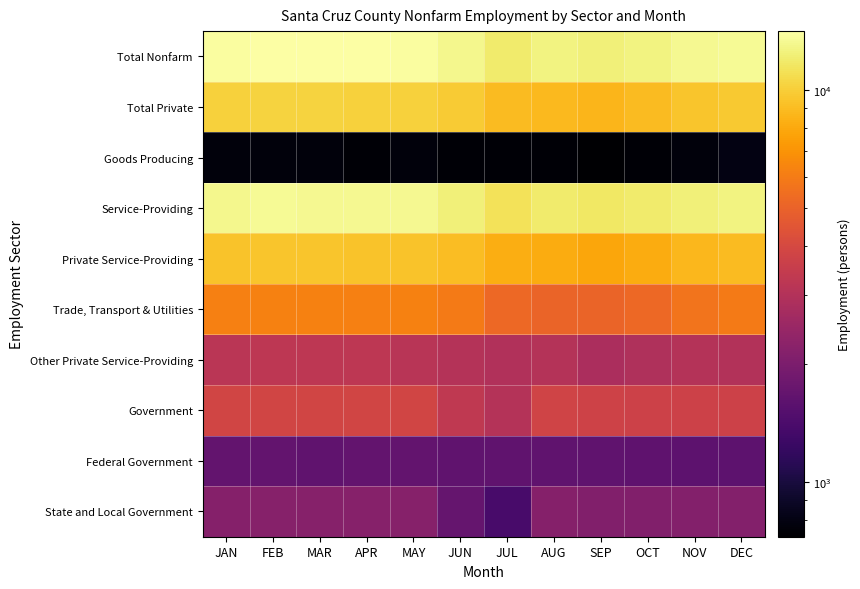

At AUG, list the series in order from smallest to largest.

Goods Producing, Federal Government, State and Local Government, Other Private Service-Providing, Government, Trade, Transport & Utilities, Private Service-Providing, Total Private, Service-Providing, Total Nonfarm